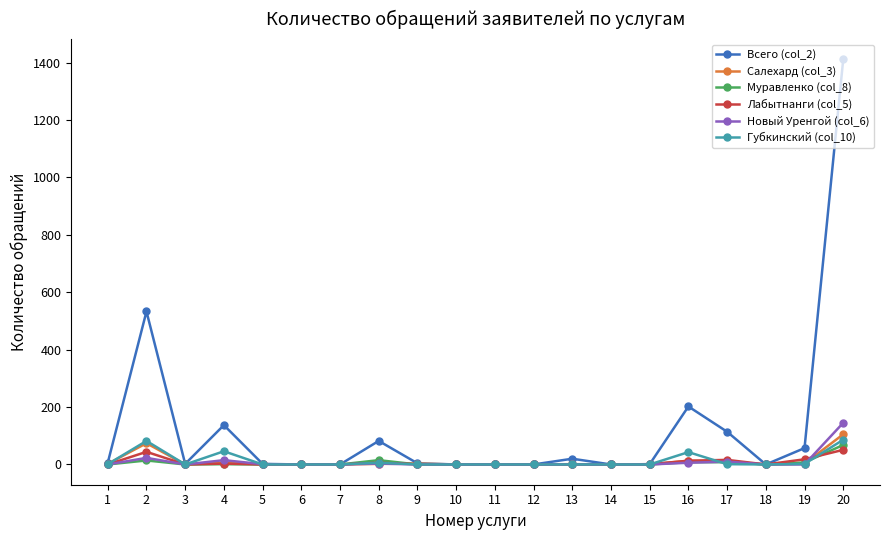

What is the greatest value displayed?

1411